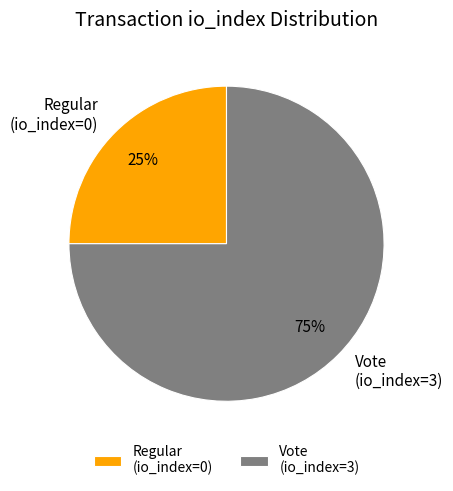

To the nearest percent, what is the combined percentage of Vote (io_index=3) and Regular (io_index=0)?

100%